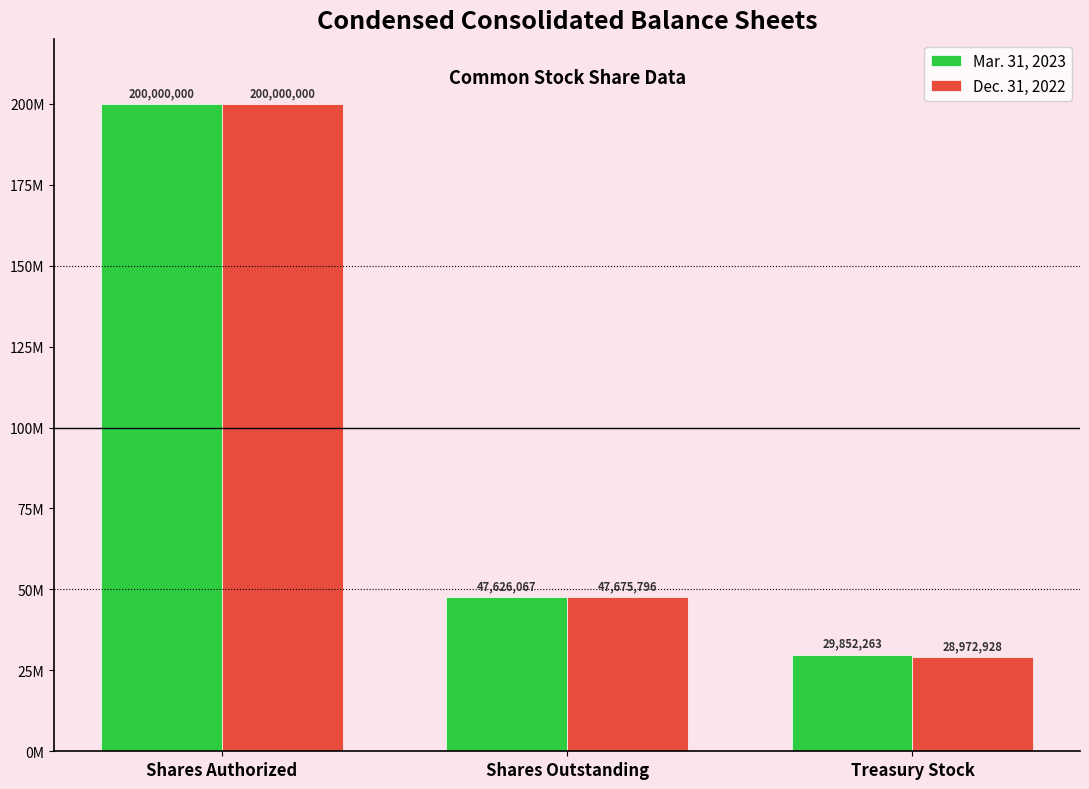

What is the label of the 1st bar from the left?

Shares Authorized